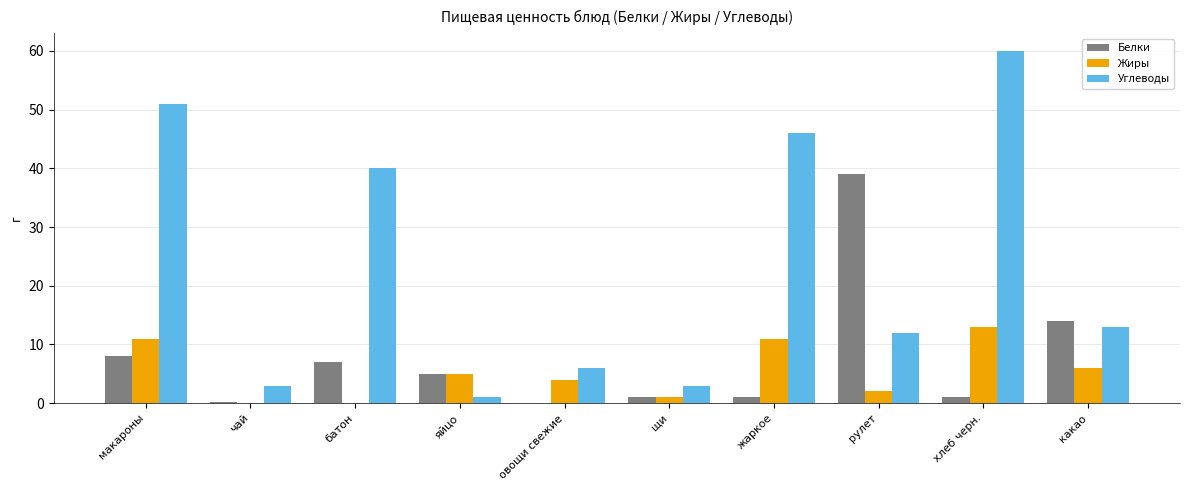

What is the maximum value shown in the chart?

60.0